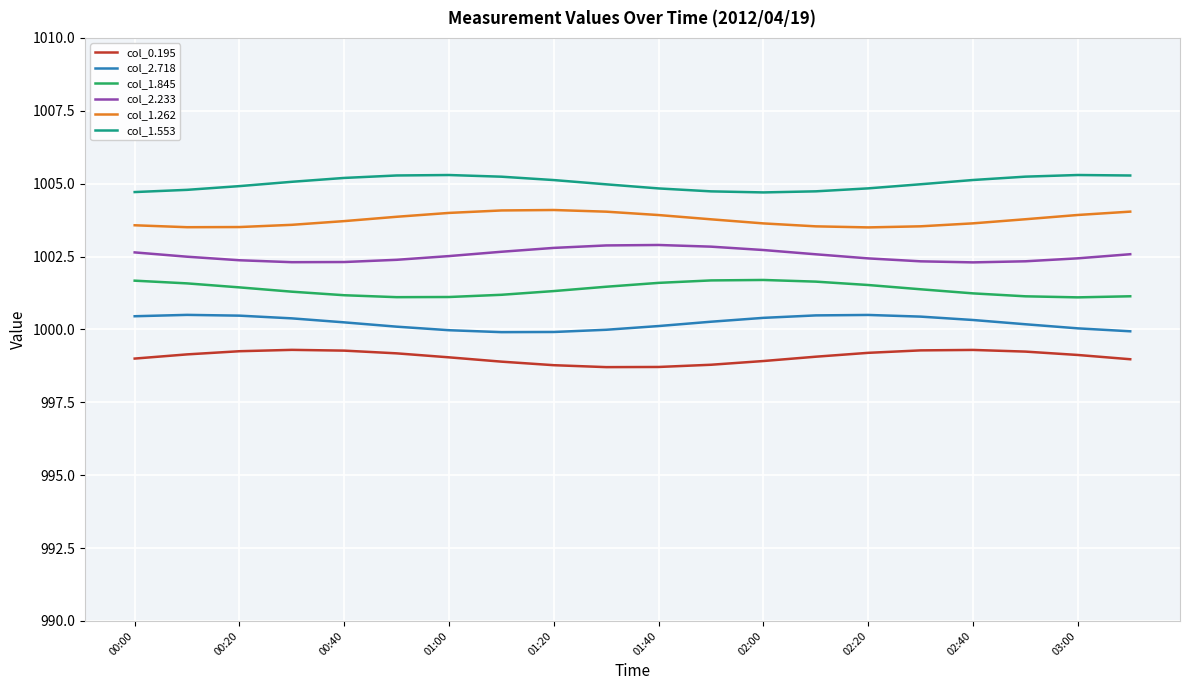

List the series in order of their overall mean, lowest first.

col_0.195, col_2.718, col_1.845, col_2.233, col_1.262, col_1.553